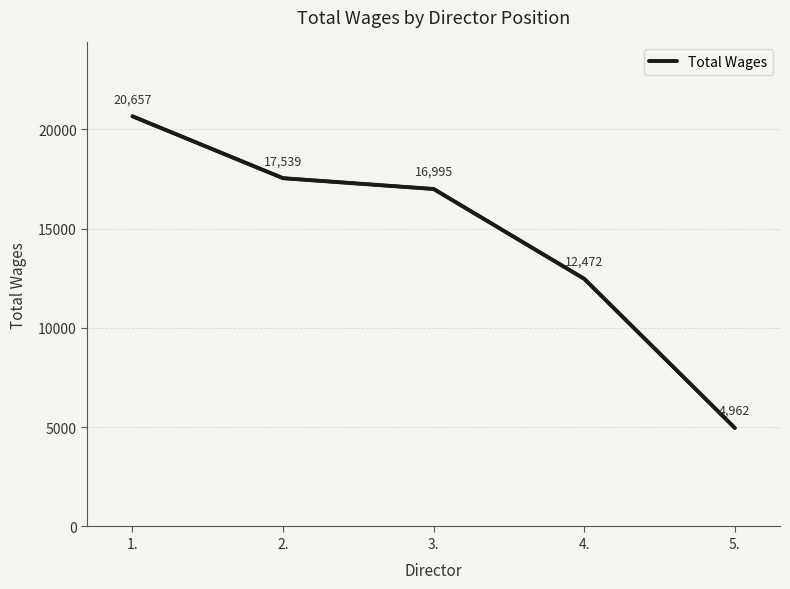

What is the sum of the values at 2. and 3.?

34534